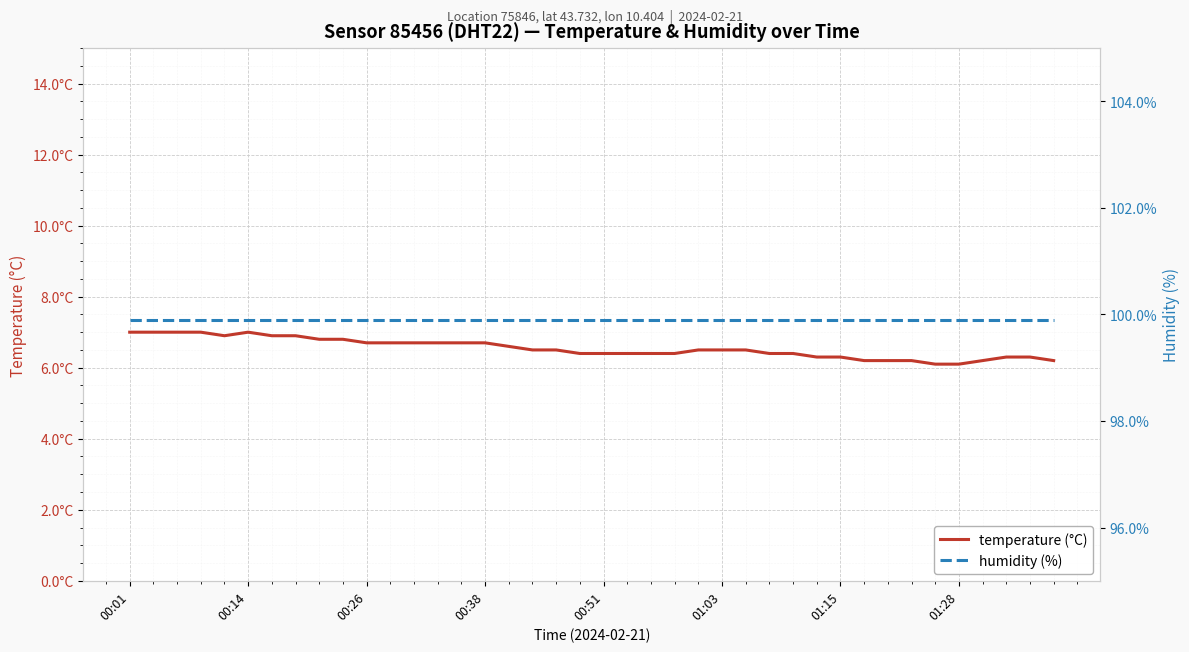

What are all the series names shown in the legend?

temperature (°C), humidity (%)